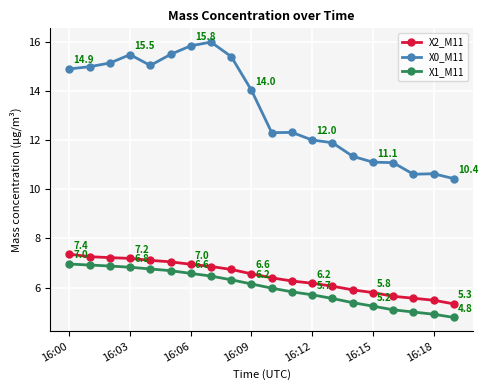

What is the difference between the maximum and minimum values in the X2_M11 series?

2.0